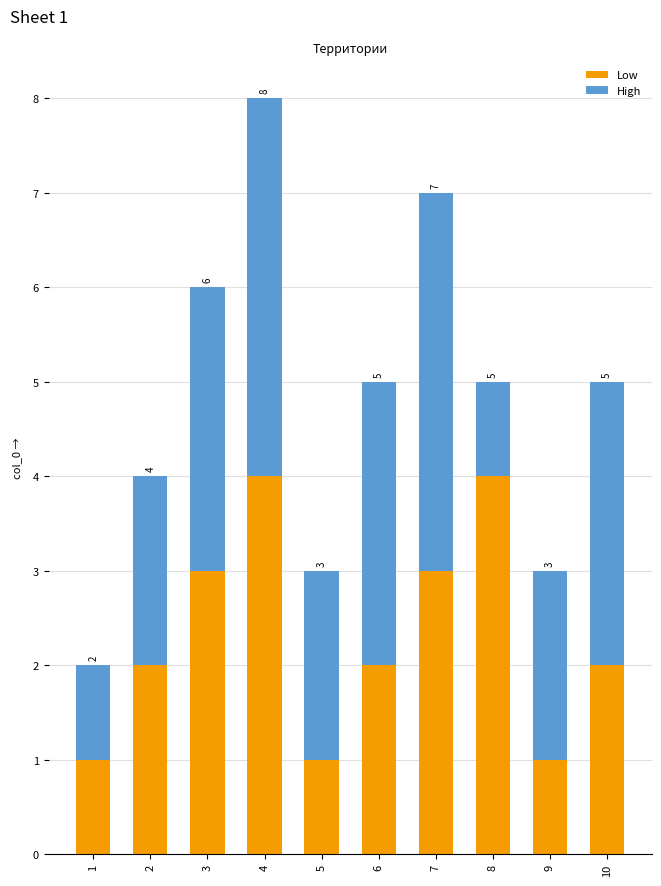

What is the sum of the High values at 3 and 4?

7